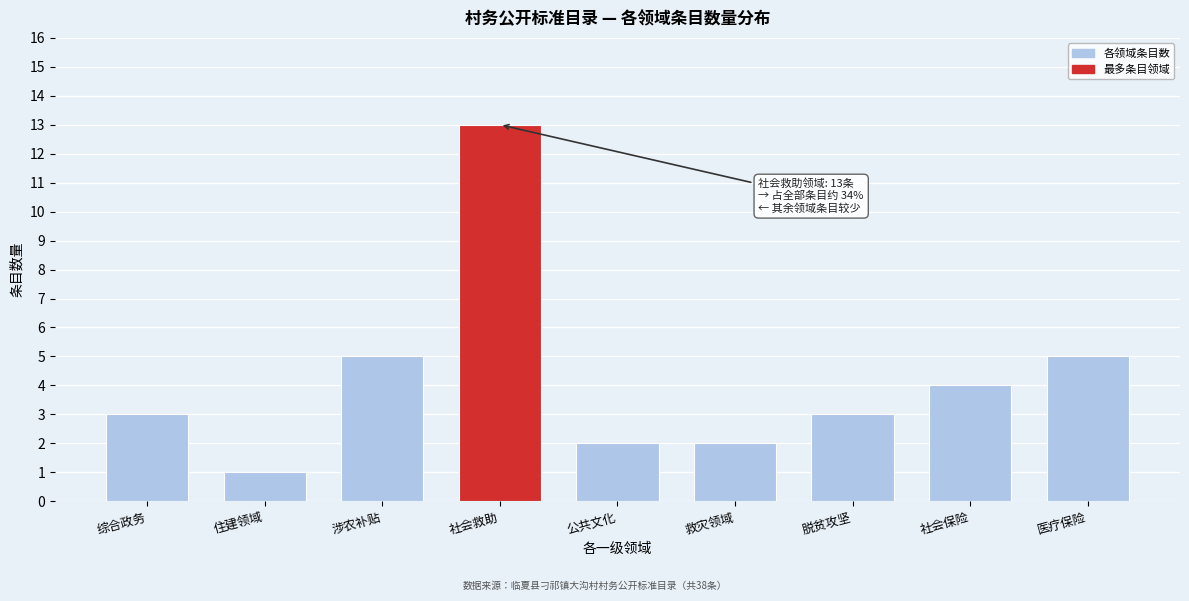

Reading left to right, extract all data points from this chart.

综合政务=3	住建领域=1	涉农补贴=5	社会救助=13	公共文化=2	救灾领域=2	脱贫攻坚=3	社会保险=4	医疗保险=5